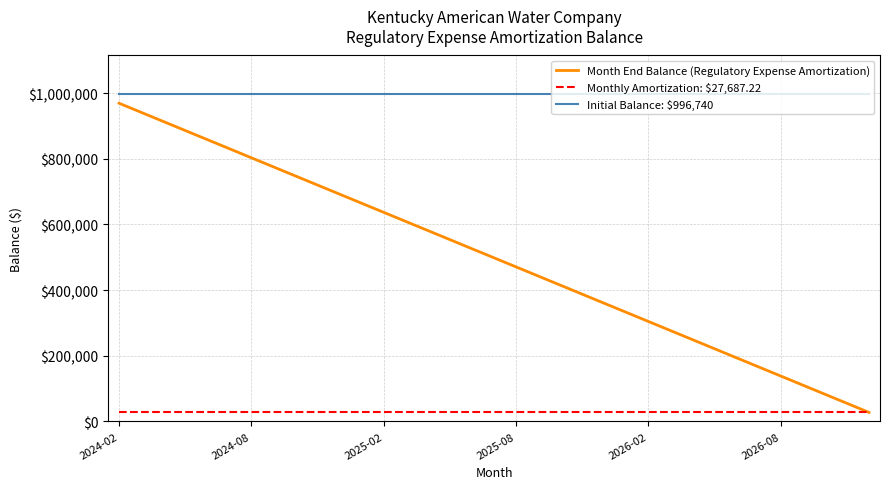

True or false: Initial Balance: $996,740 and Month End Balance (Regulatory Expense Amortization) intersect in this chart.

False